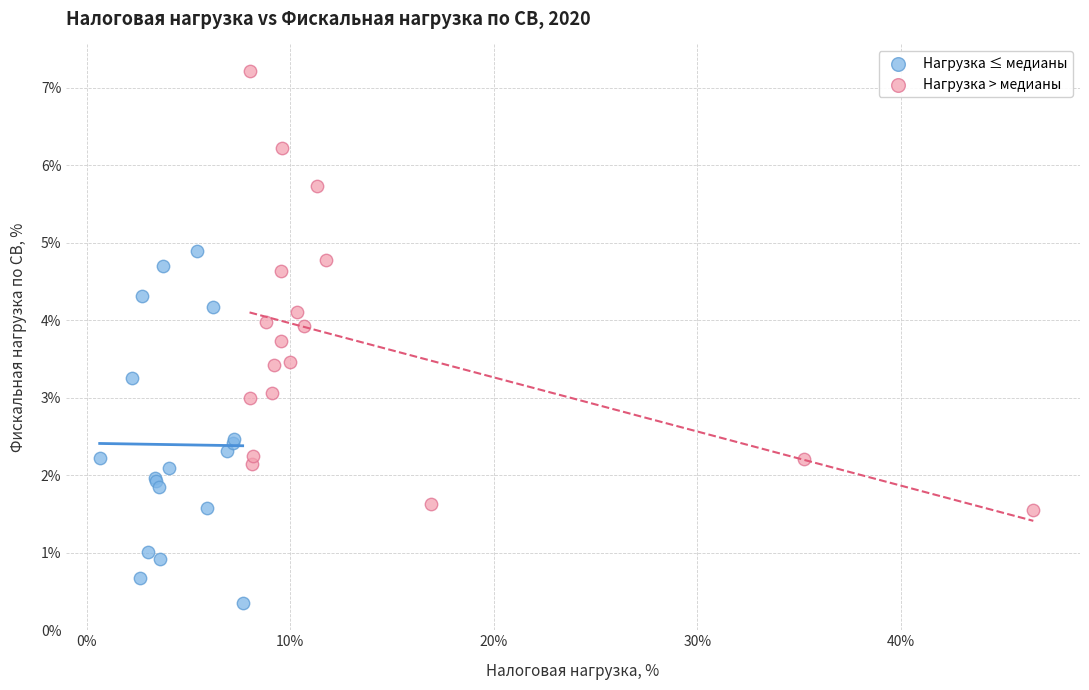

What are all the series names shown in the legend?

Нагрузка ≤ медианы, Нагрузка > медианы